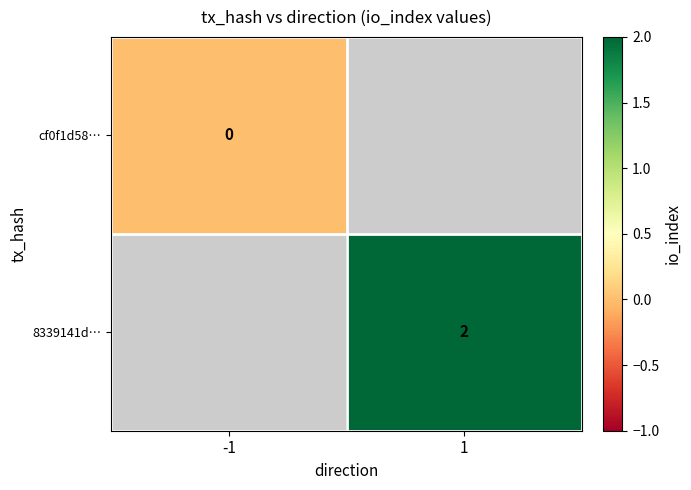

The 8339141d… series shows 2 at 1. True or false?

True